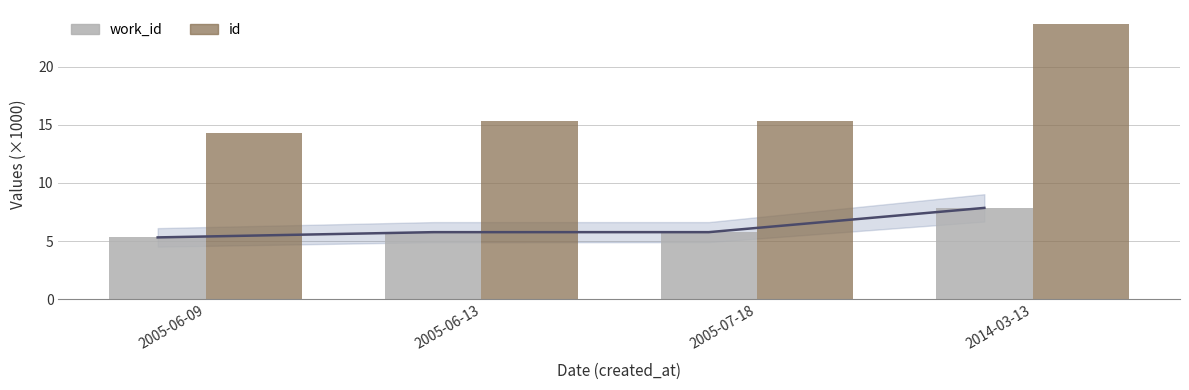

Which label corresponds to the largest value in the chart?

2014-03-13